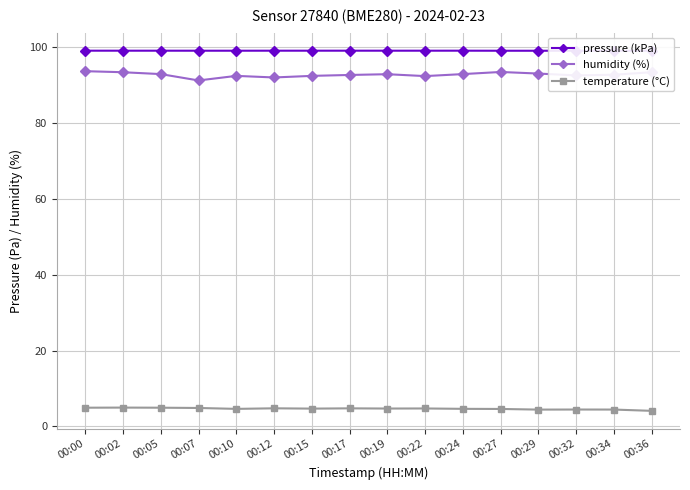

At which category does the chart reach its peak across all series?

00:00